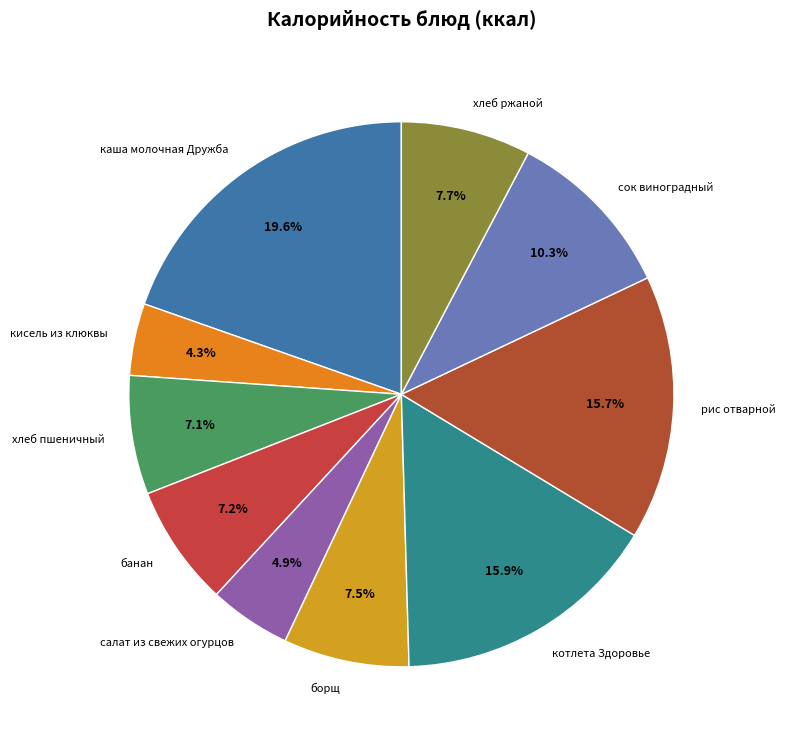

Between рис отварной and салат из свежих огурцов, which is larger?

рис отварной